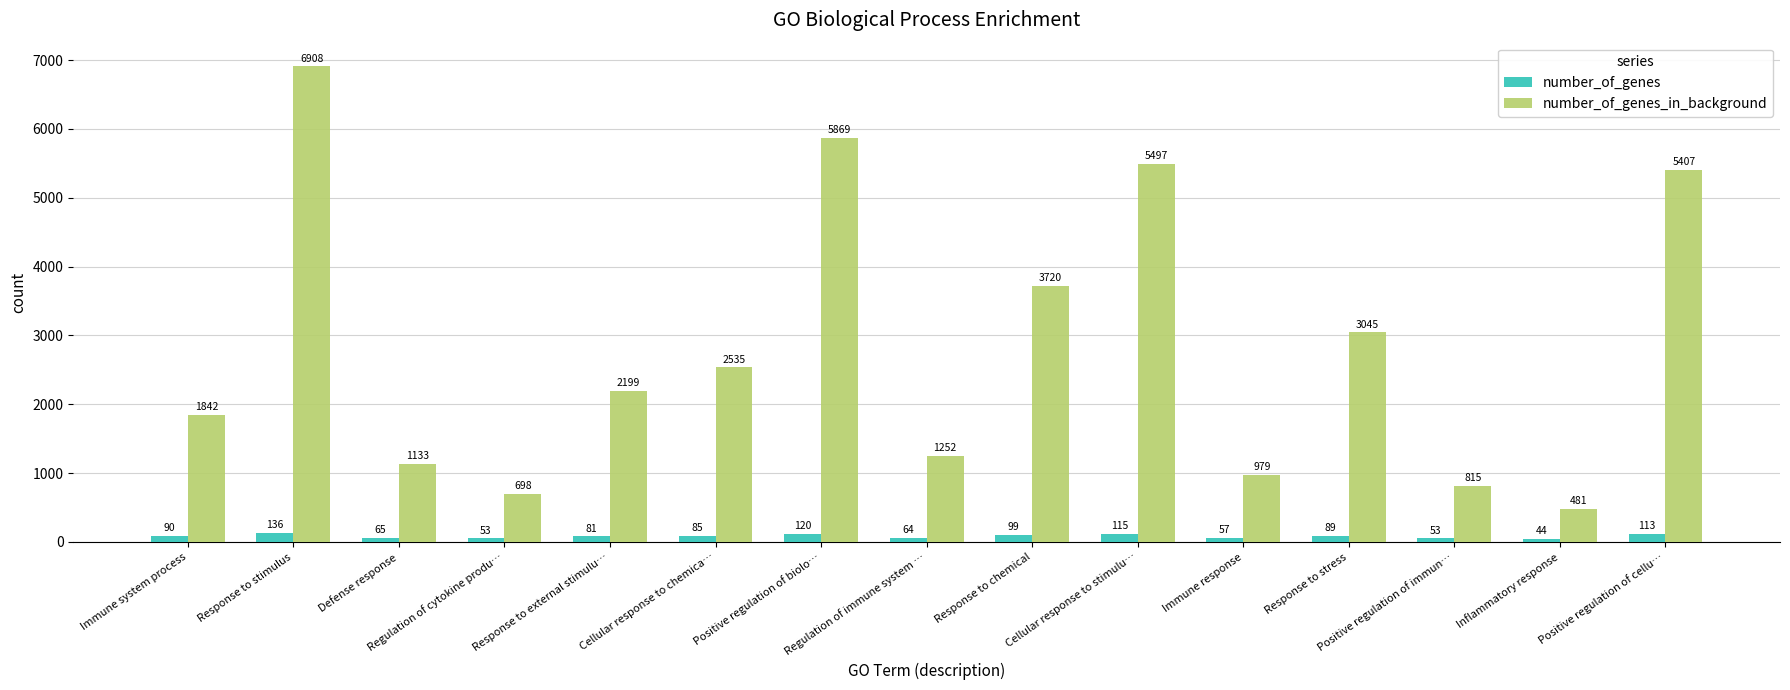

What is the smallest value displayed?

44